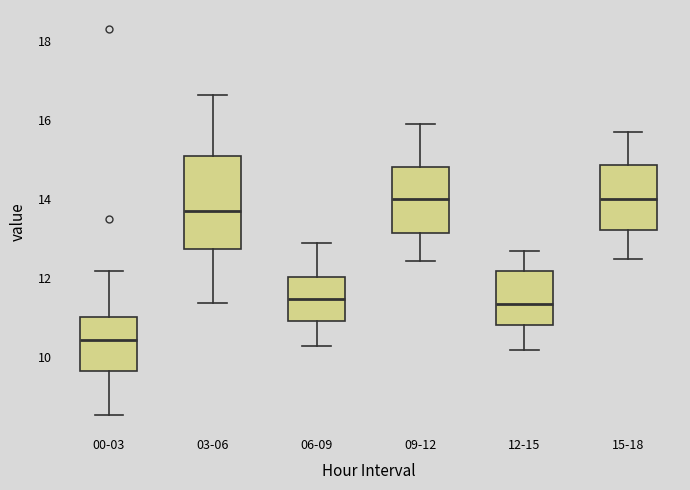

Where is the upper edge of the box for 15-18 on the y-axis? The values are not printed on the chart, so give them approximately, as read against the axis.

14.8